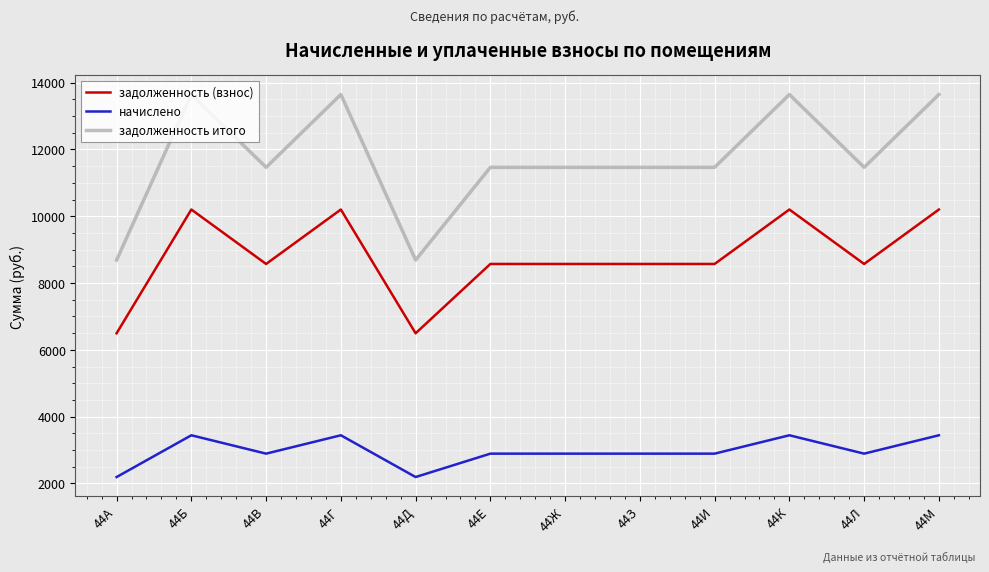

Rank the series by their maximum value, from highest to lowest.

задолженность итого, задолженность (взнос), начислено